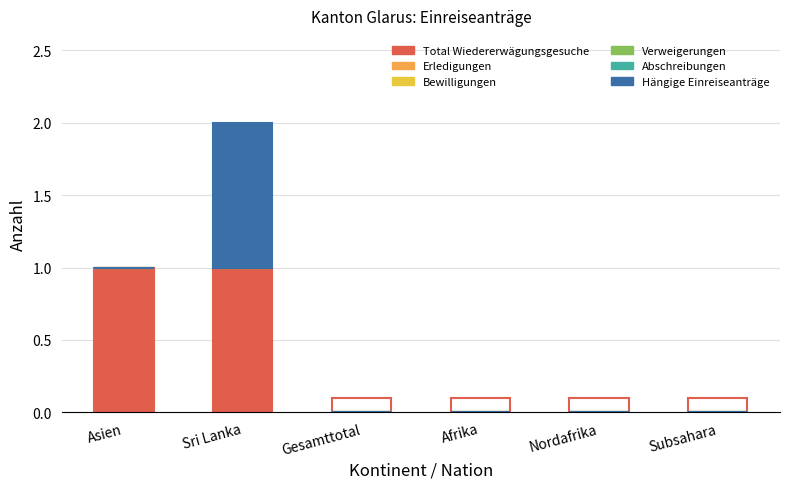

The value of Total Wiedererwägungsgesuche at Sri Lanka is 1. True or false?

True